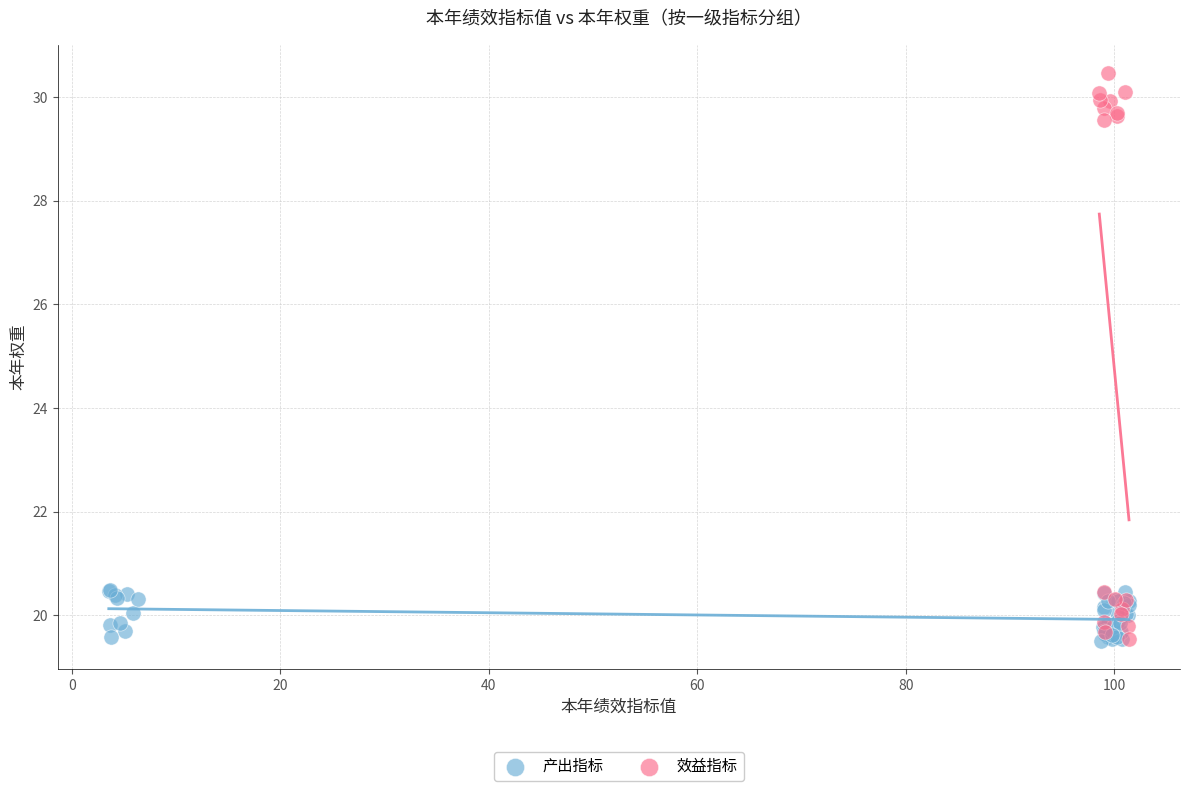

Which series has the largest Y range (max minus min)?

效益指标